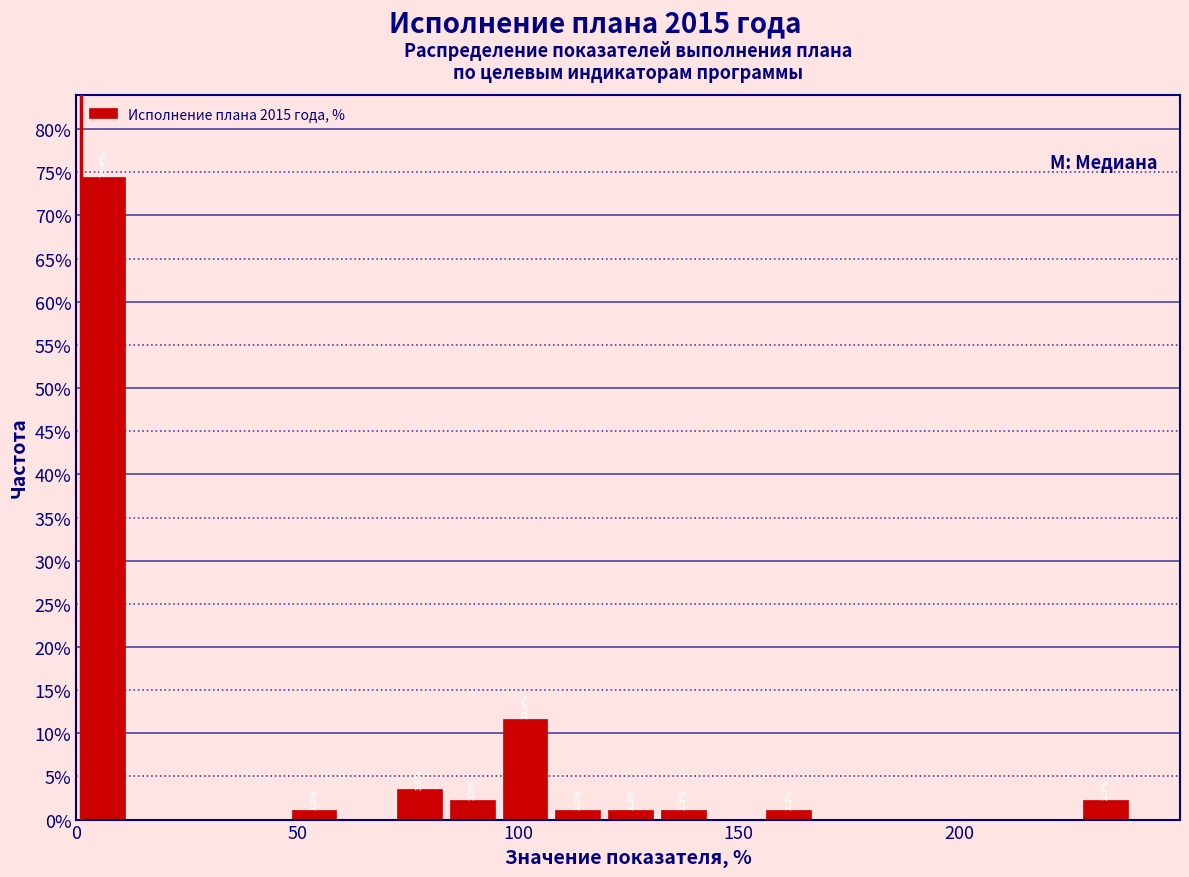

Read against the x-axis, roughly where is the centre of the tallest bar?

5